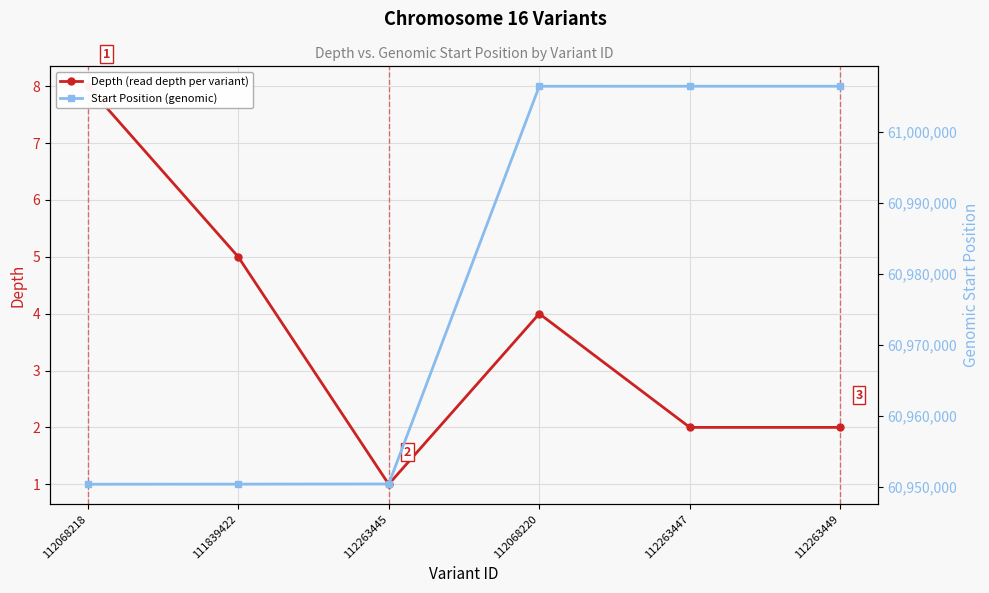

Reading right to left, transcribe all the data shown in this chart.

Depth (read depth per variant): 2	2	4	1	5	8
Start Position (genomic): 61006491	61006490	61006488	60950427	60950405	60950390